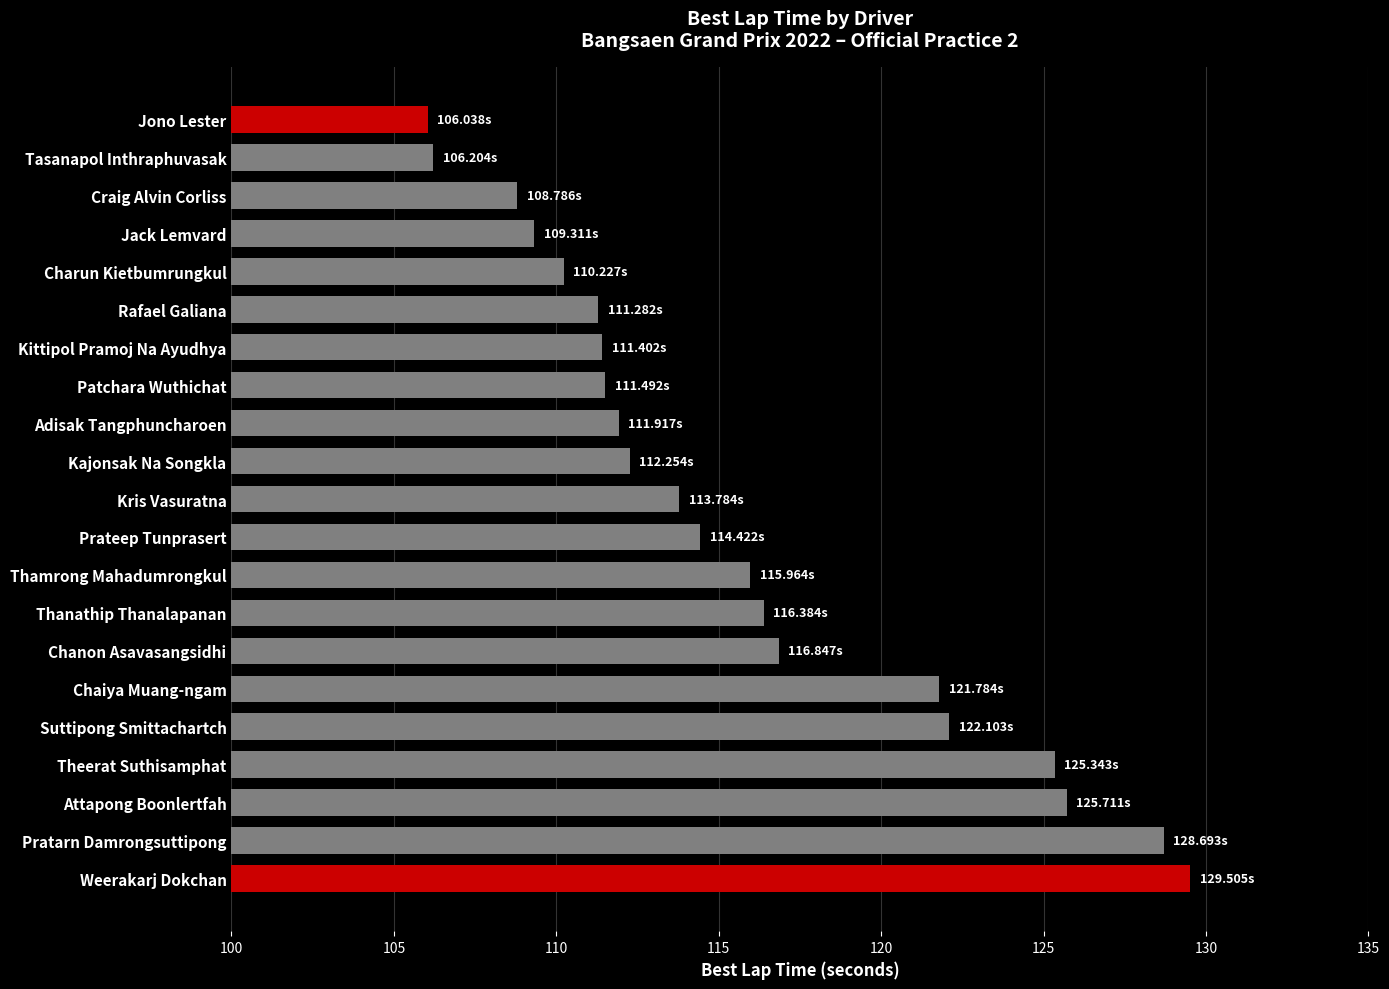

Which label corresponds to the largest value in the chart?

Weerakarj Dokchan